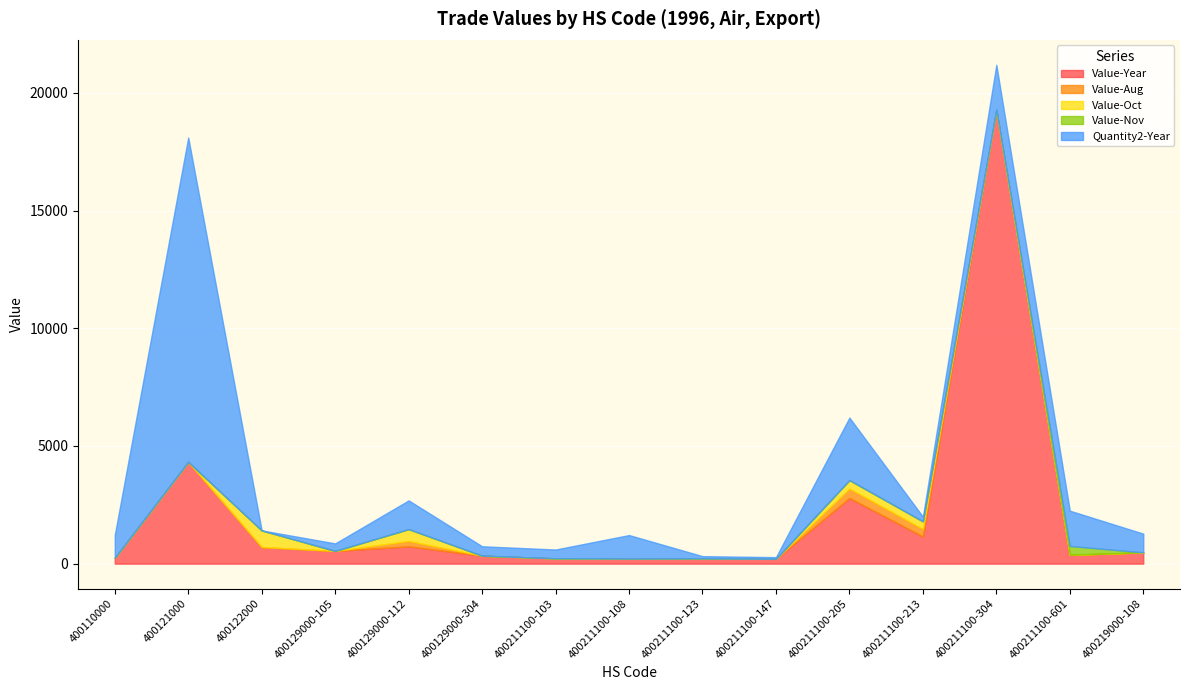

How many values in the Value-Aug series exceed 0?

3